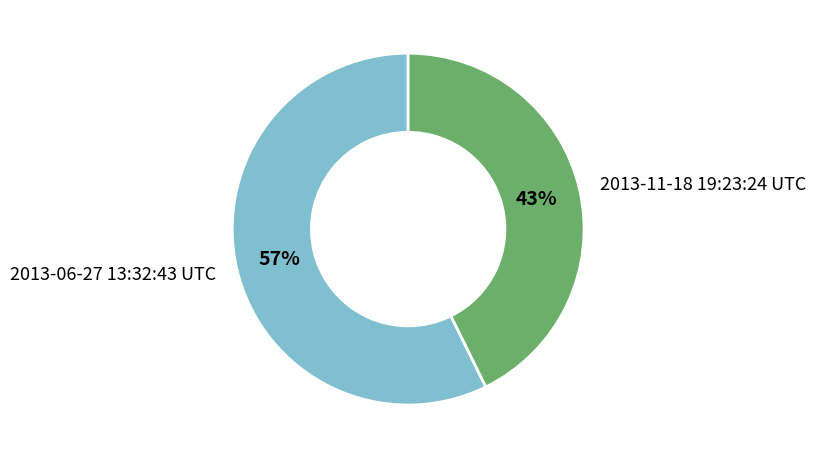

Between 2013-11-18 19:23:24 UTC and 2013-06-27 13:32:43 UTC, which is larger?

2013-06-27 13:32:43 UTC